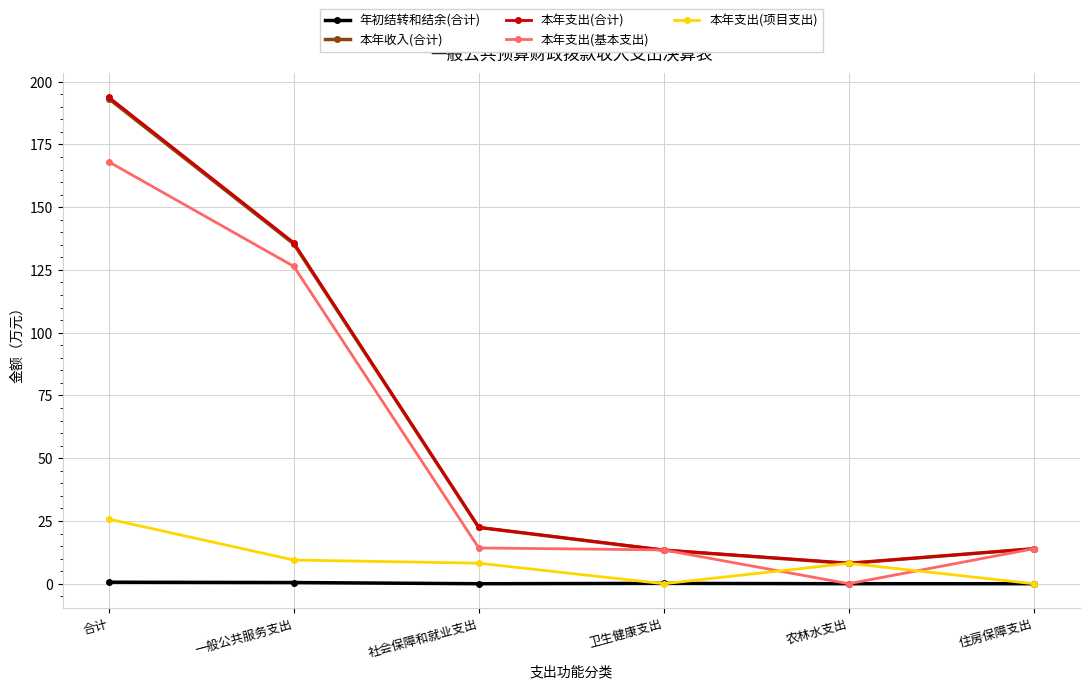

Which series changed the most between 一般公共服务支出 and 住房保障支出?

本年支出(合计)